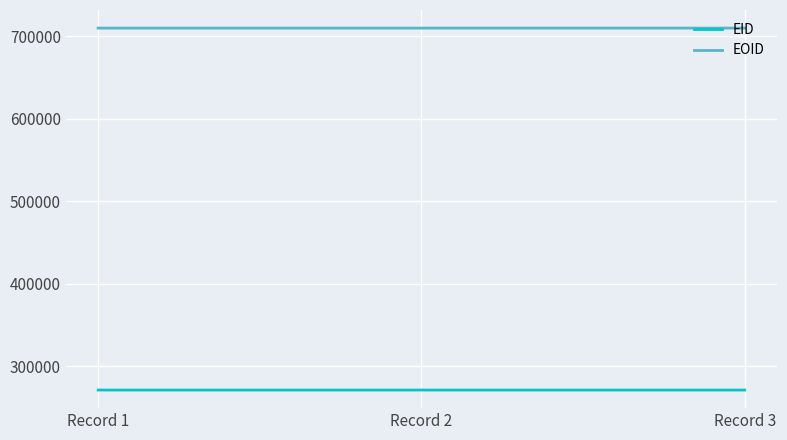

The EID series shows 120474 at Record 1. True or false?

False